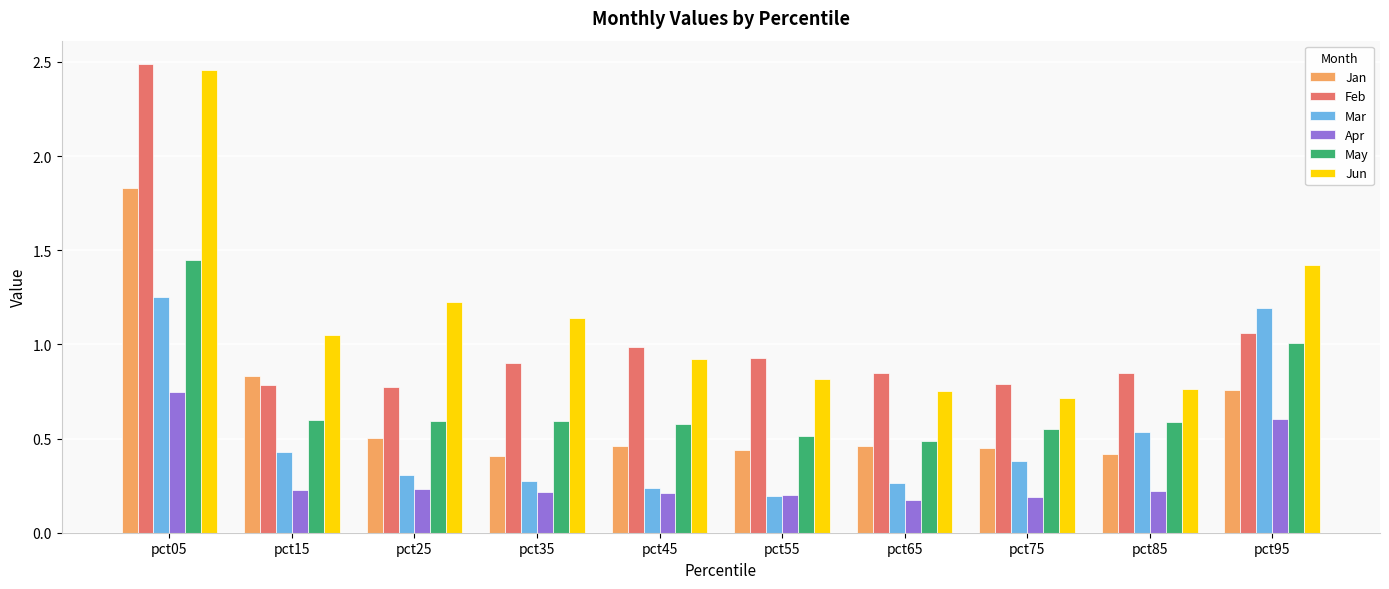

At which label does Jun reach its peak?

pct05